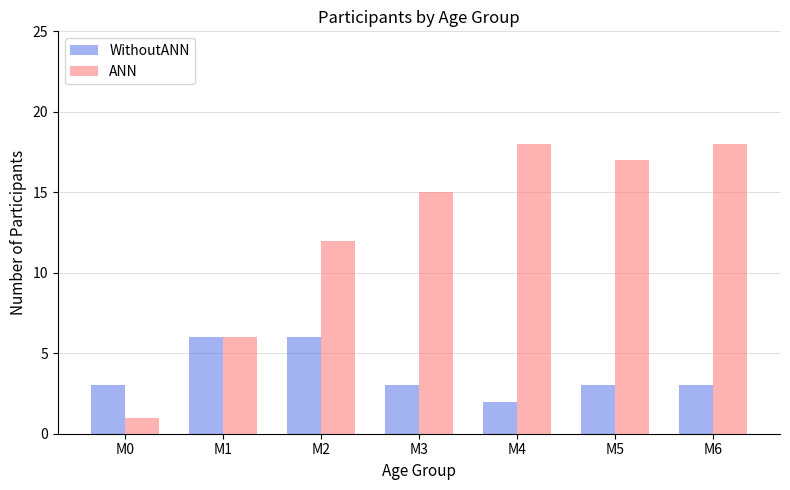

Is the value of WithoutANN at М4 greater than the value of ANN at М5?

No